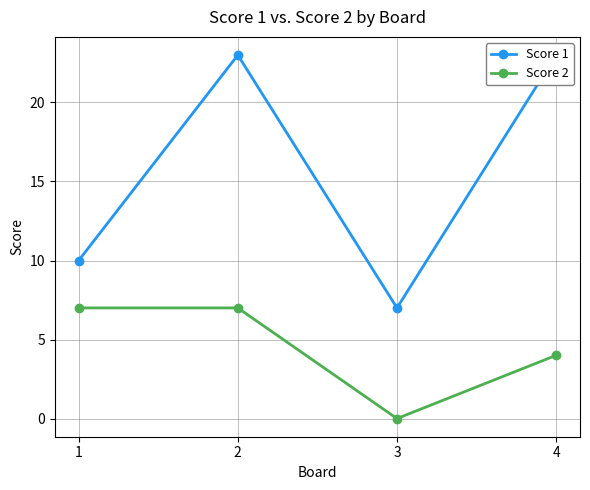

At which label is Score 2 closest to 3?

4